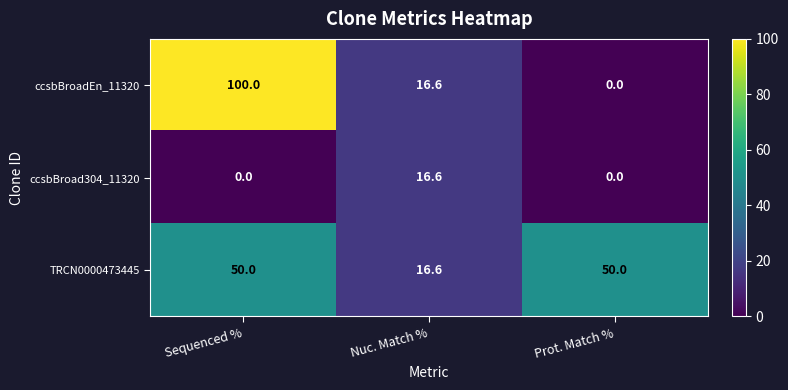

Which category has the lowest value in the ccsbBroadEn_11320 series?

Prot. Match %